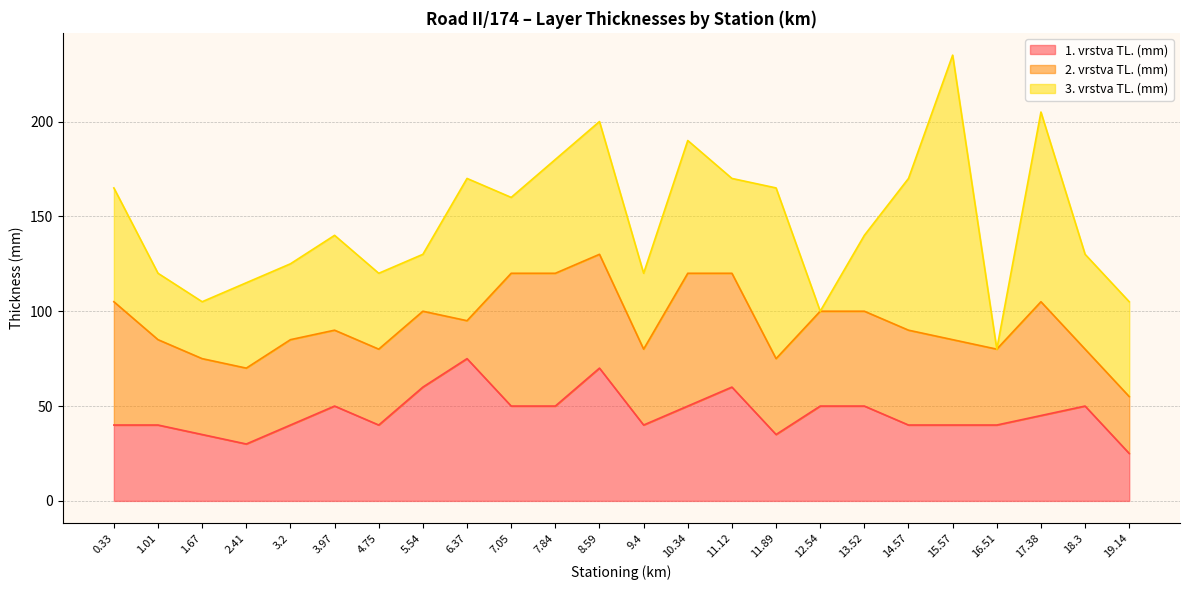

Reading right to left, extract all data points from this chart.

1. vrstva TL. (mm): 19.14=25	18.3=50	17.38=45	16.51=40	15.57=40	14.57=40	13.52=50	12.54=50	11.89=35	11.12=60	10.34=50	9.4=40	8.59=70	7.84=50	7.05=50	6.37=75	5.54=60	4.75=40	3.97=50	3.2=40	2.41=30	1.67=35	1.01=40	0.33=40
2. vrstva TL. (mm): 19.14=30	18.3=30	17.38=60	16.51=40	15.57=45	14.57=50	13.52=50	12.54=50	11.89=40	11.12=60	10.34=70	9.4=40	8.59=60	7.84=70	7.05=70	6.37=20	5.54=40	4.75=40	3.97=40	3.2=45	2.41=40	1.67=40	1.01=45	0.33=65
3. vrstva TL. (mm): 19.14=50	18.3=50	17.38=100	16.51=0	15.57=150	14.57=80	13.52=40	12.54=0	11.89=90	11.12=50	10.34=70	9.4=40	8.59=70	7.84=60	7.05=40	6.37=75	5.54=30	4.75=40	3.97=50	3.2=40	2.41=45	1.67=30	1.01=35	0.33=60